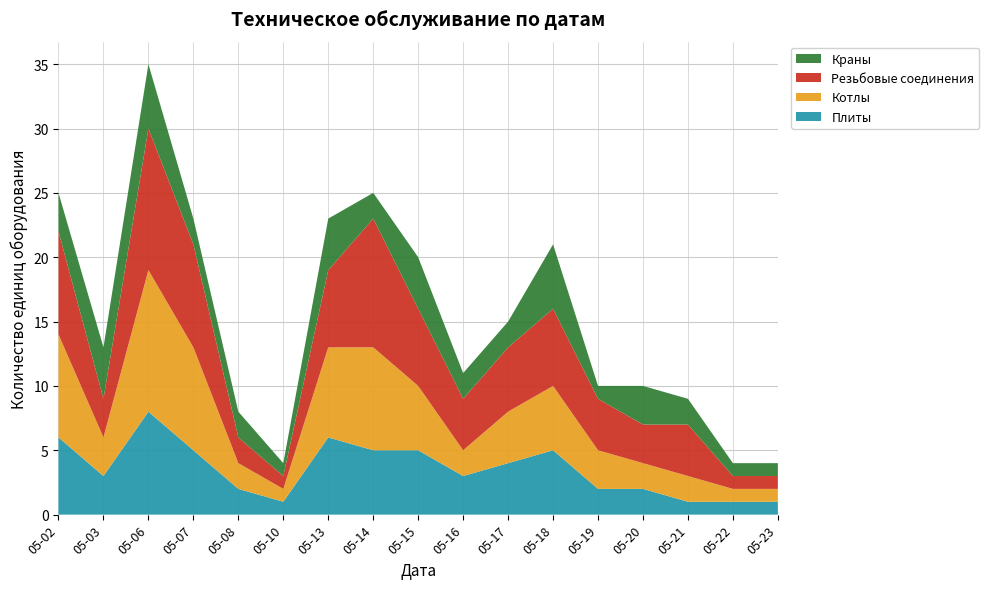

Reading left to right, what are all the values shown in this chart?

Плиты: 6	3	8	5	2	1	6	5	5	3	4	5	2	2	1	1	1
Котлы: 8	3	11	8	2	1	7	8	5	2	4	5	3	2	2	1	1
Резьбовые соединения: 8	3	11	8	2	1	6	10	6	4	5	6	4	3	4	1	1
Краны: 3	4	5	2	2	1	4	2	4	2	2	5	1	3	2	1	1